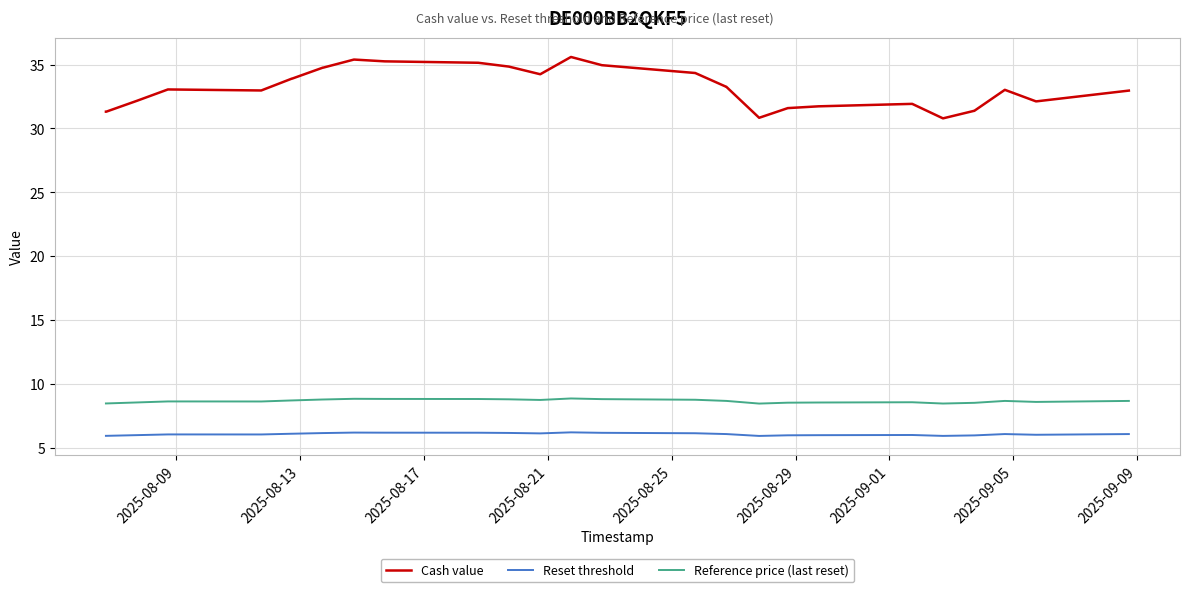

True or false: Reference price (last reset) and Reset threshold intersect in this chart.

False